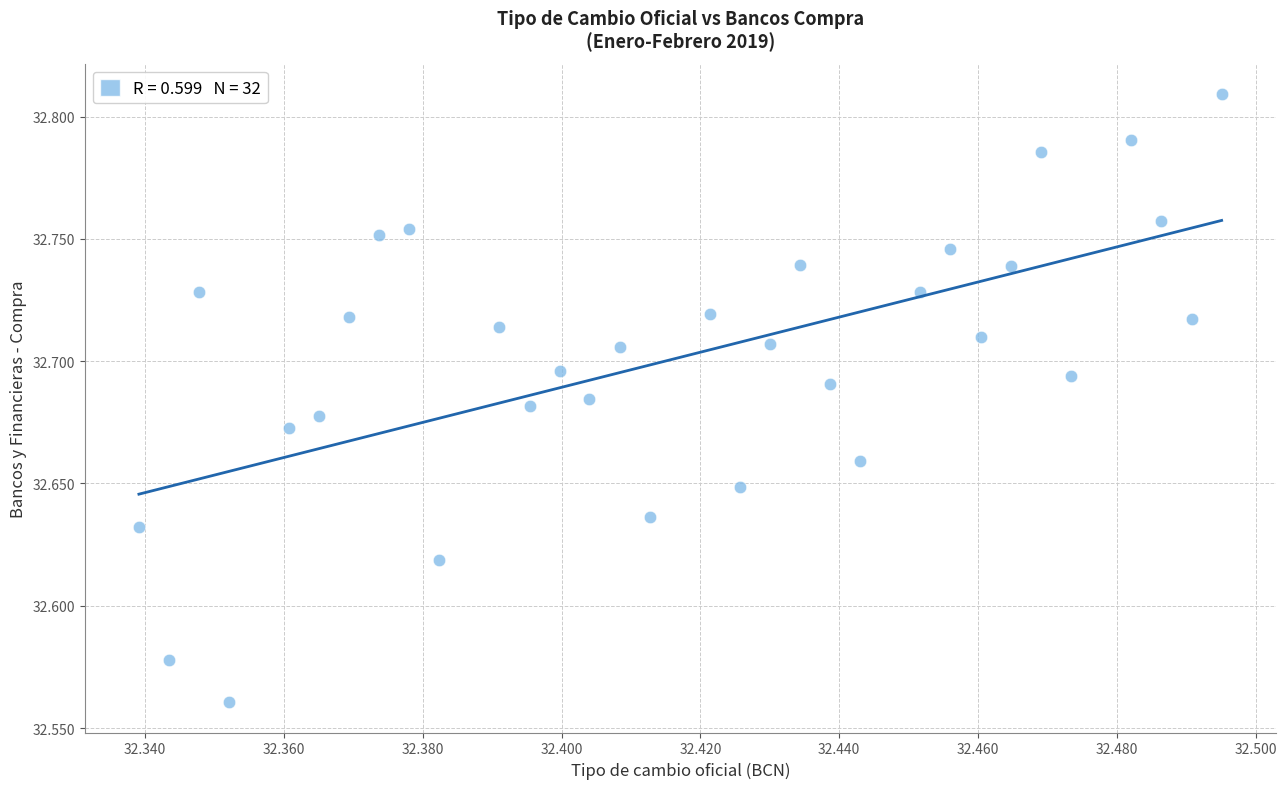

Count the number of points in this scatter plot.

32